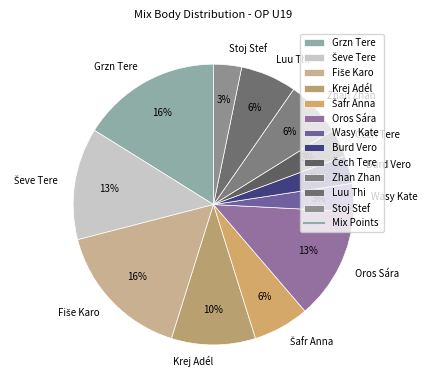

To the nearest percent, what is the difference between the Stoj Stef and Oros Sára slice percentages?

10%